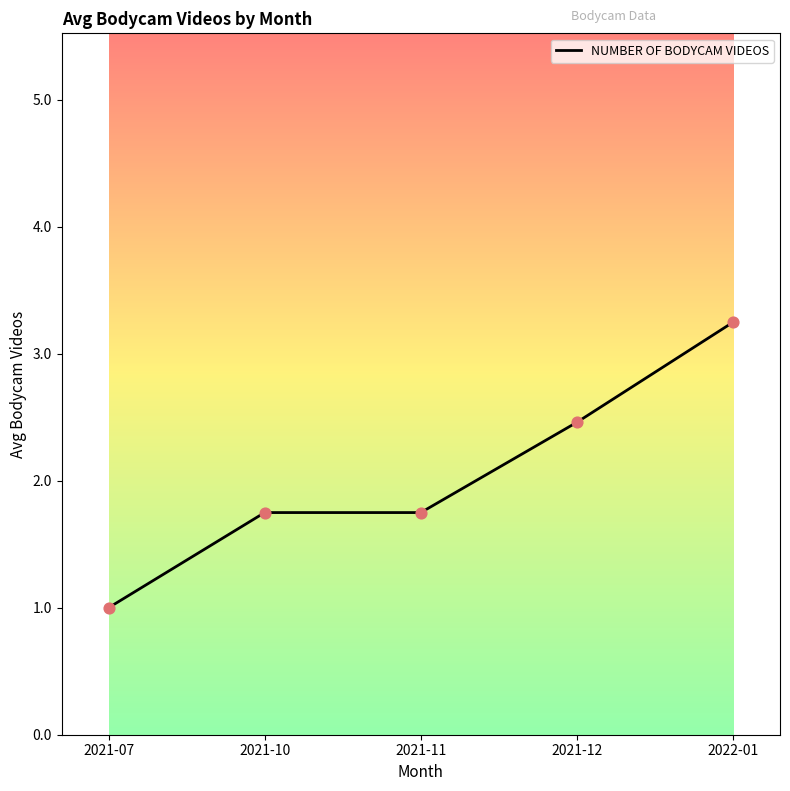

Between 2021-12 and 2021-07, which is larger?

2021-12